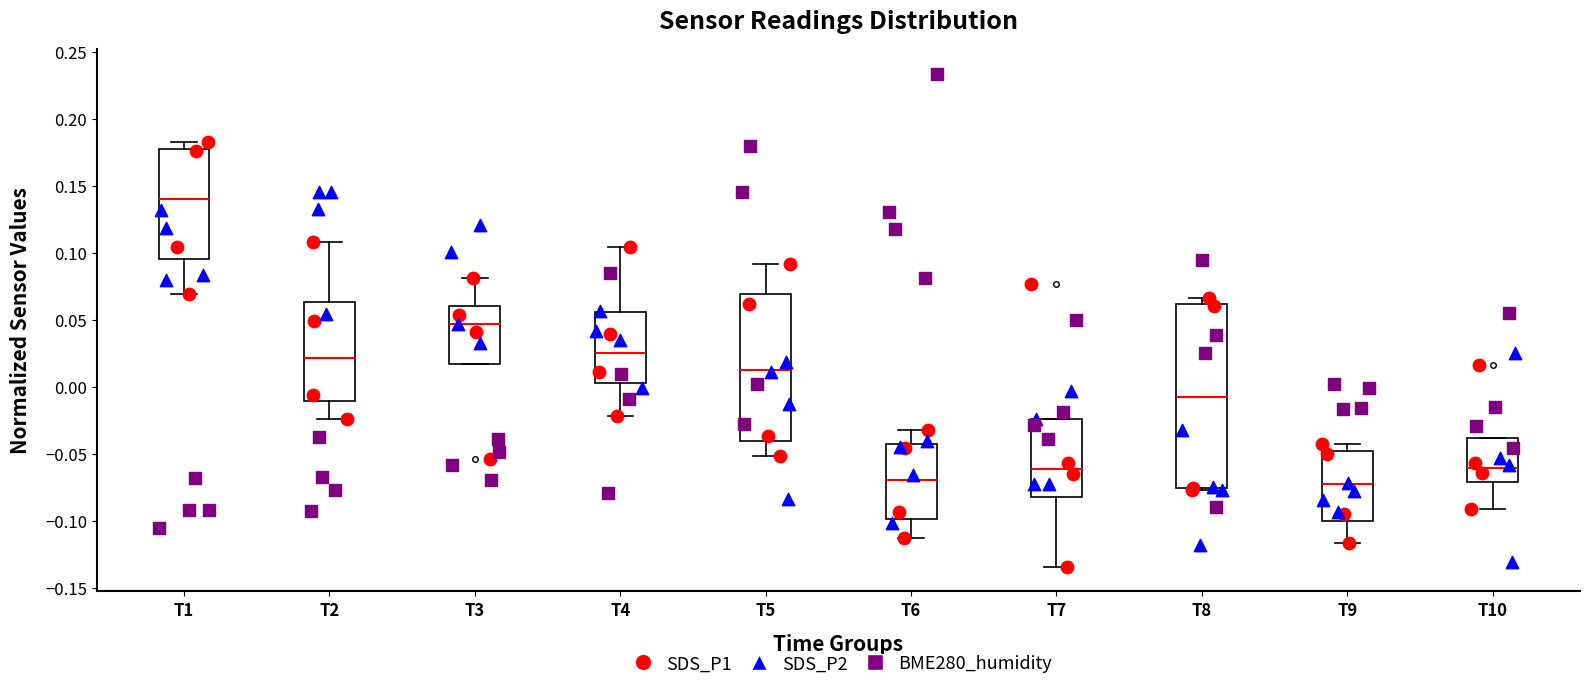

Reading left to right, transcribe this box plot: for each box, give where its median line is, the range the box spans, and where its two whiskers end, as read against the y-axis. The values are not printed on the chart, so give them approximately, as read against the axis.

T1: median 0.140, box 0.095 to 0.180, whiskers 0.070 to 0.185
T2: median 0.020, box -0.010 to 0.065, whiskers -0.025 to 0.110
T3: median 0.045, box 0.015 to 0.060, whiskers 0.015 to 0.080
T4: median 0.025, box 0.005 to 0.055, whiskers -0.020 to 0.105
T5: median 0.015, box -0.040 to 0.070, whiskers -0.050 to 0.090
T6: median -0.070, box -0.100 to -0.040, whiskers -0.115 to -0.030
T7: median -0.060, box -0.080 to -0.025, whiskers -0.135 to -0.025
T8: median -0.005, box -0.075 to 0.060, whiskers -0.075 to 0.065
T9: median -0.070, box -0.100 to -0.050, whiskers -0.115 to -0.040
T10: median -0.060, box -0.070 to -0.040, whiskers -0.090 to -0.040